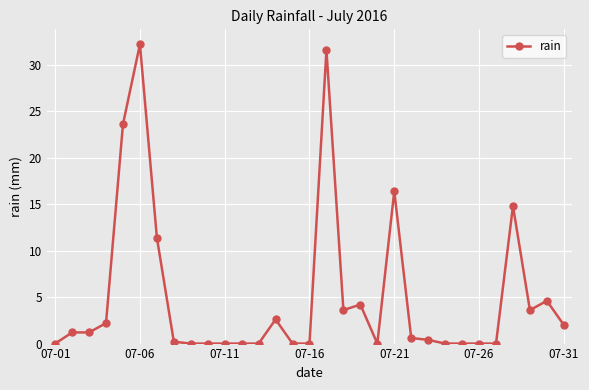

What is the average value?

5.0